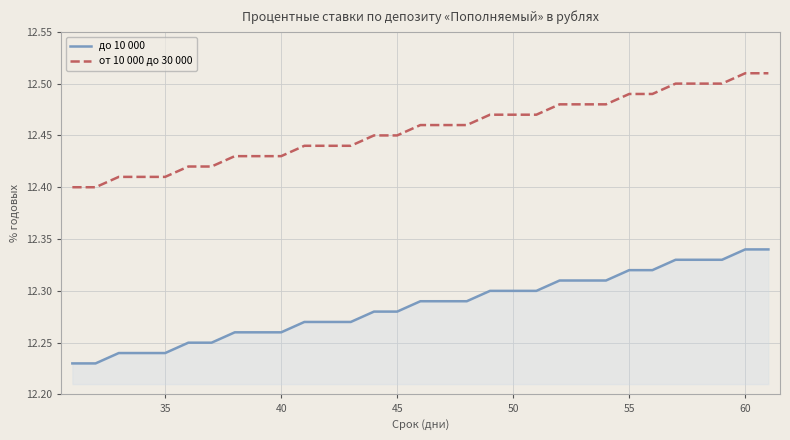

List the series in order of their peak value, lowest first.

до 10 000, от 10 000 до 30 000